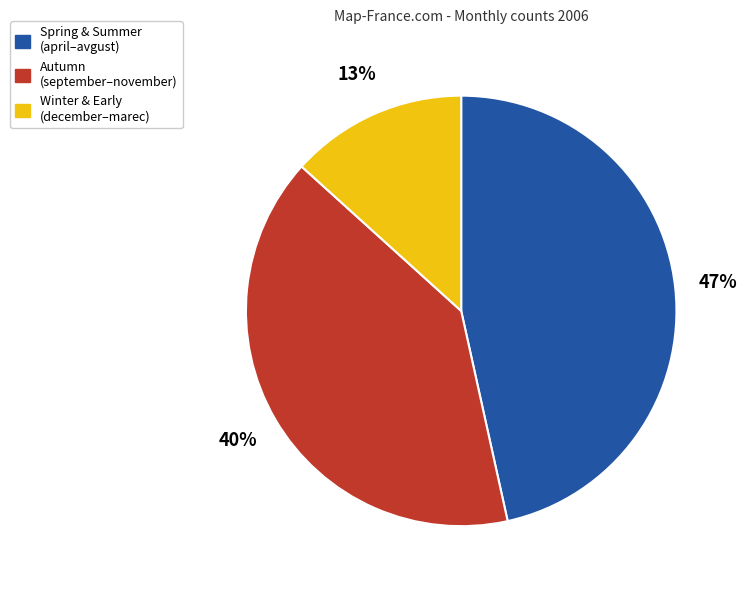

Is it true that Autumn (september–november) is 34% of the pie?

False